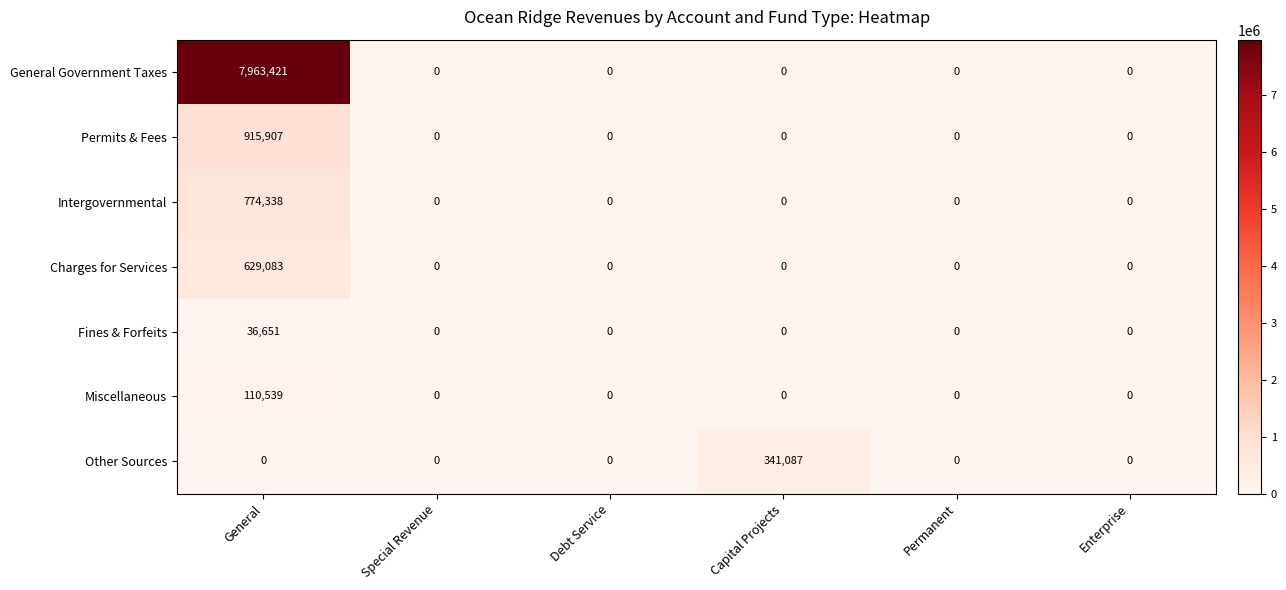

Which category has the highest value across all series?

General